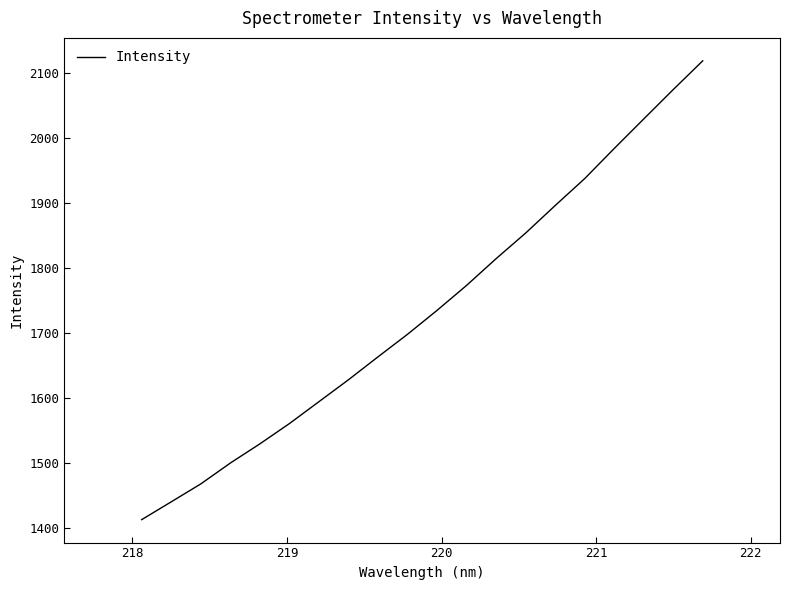

What is the maximum value shown in the chart?

2118.1